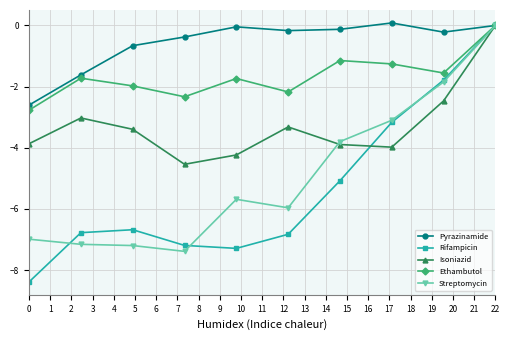

What is the highest value of the Pyrazinamide series?

0.1